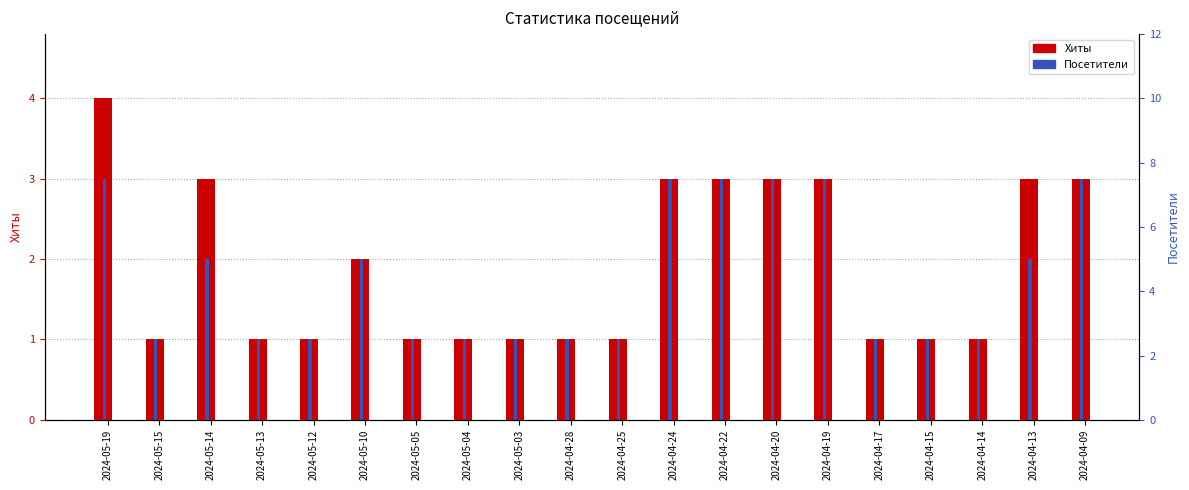

The value of Хиты at 2024-04-24 is 1. True or false?

False